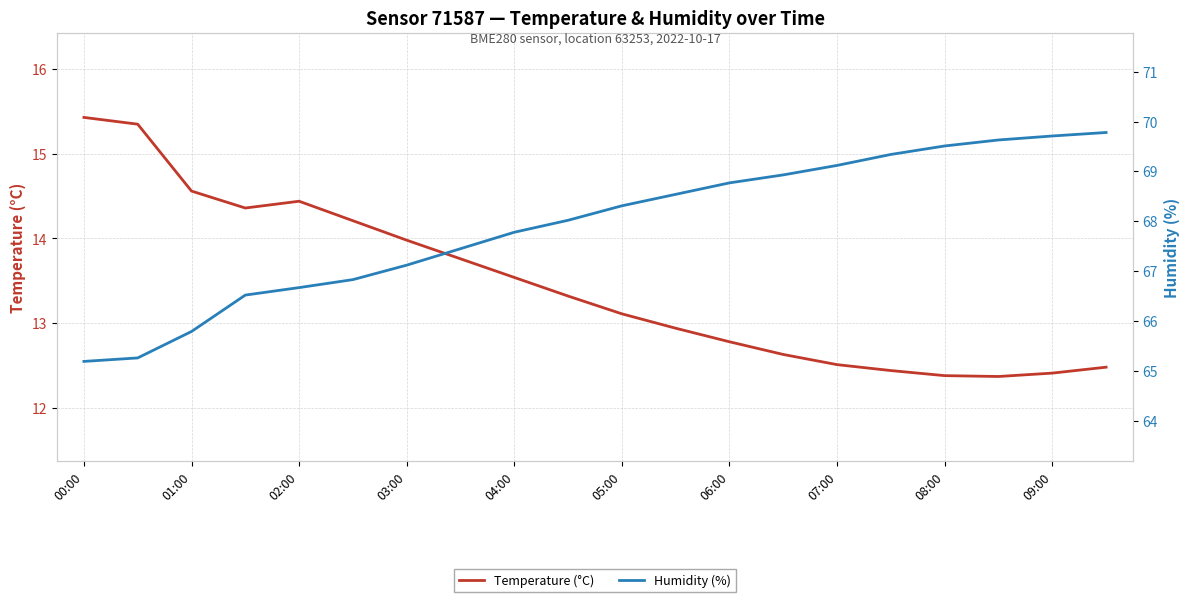

At which category is the sum across all series the highest?

19